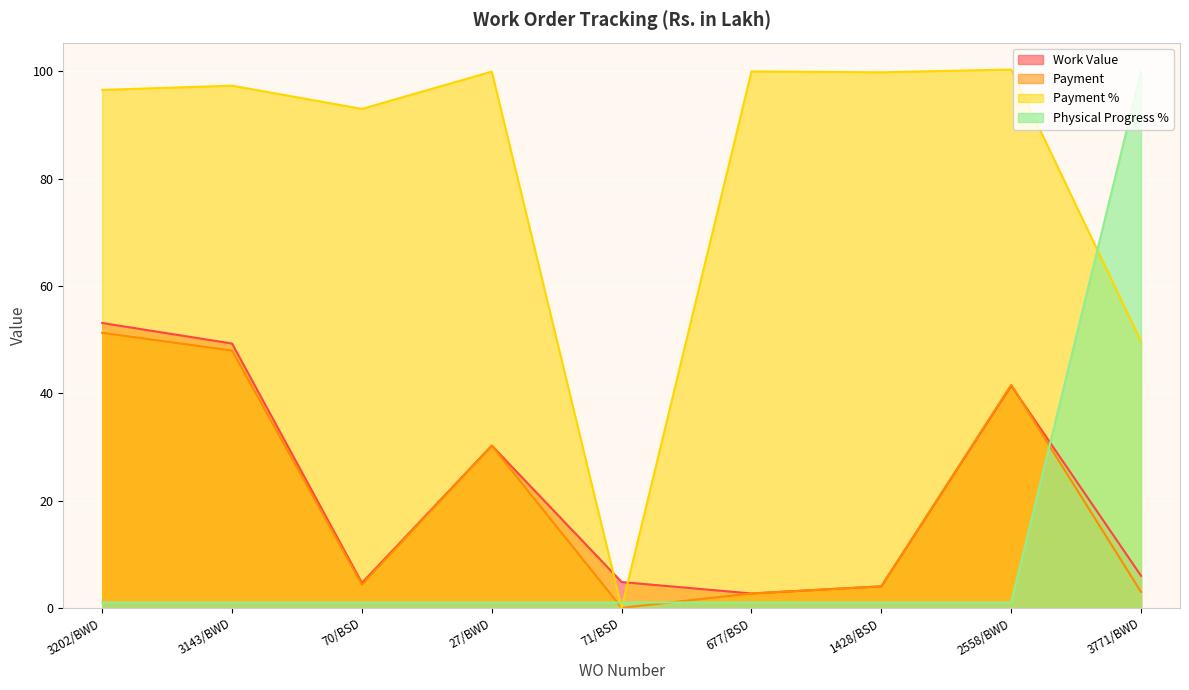

Where do Payment and Work Value first cross each other?

1428/BSD and 2558/BWD